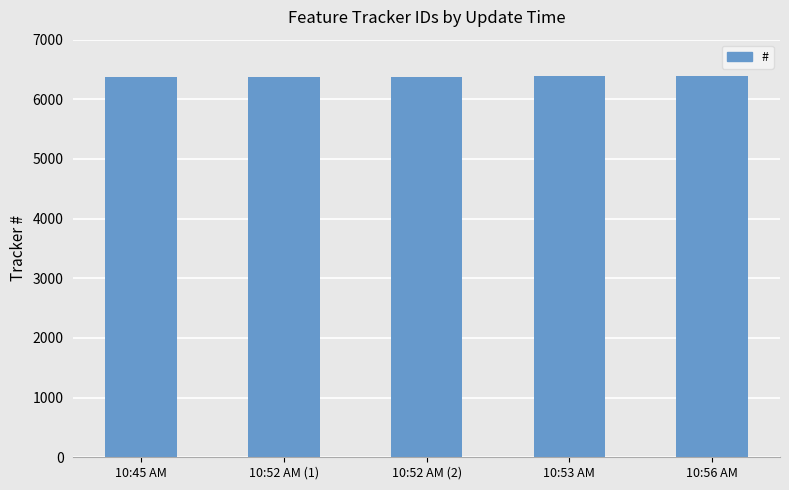

What is the label of the 3rd bar from the left?

10:52 AM (2)